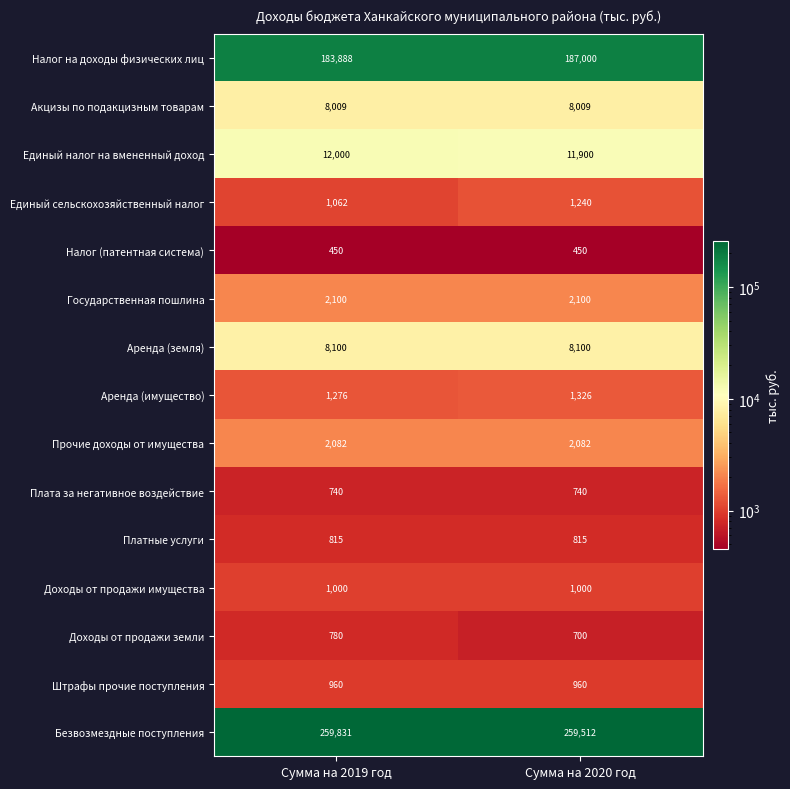

Is it true that Аренда (земля) equals 14218 at Сумма на 2020 год?

False